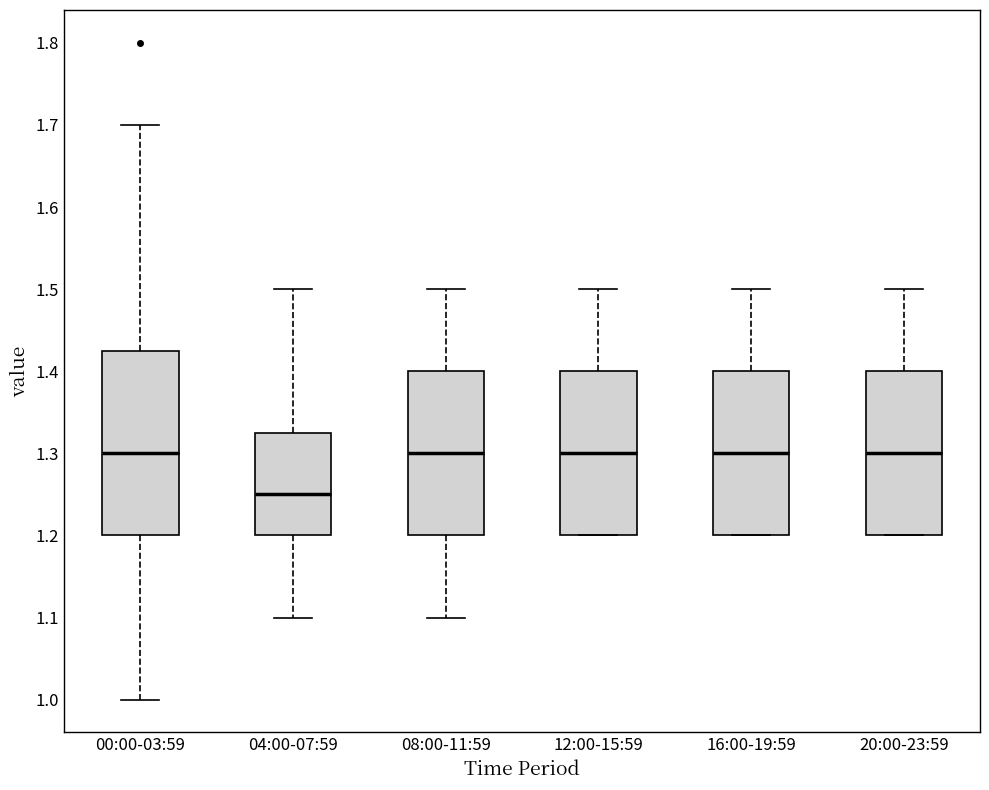

Reading left to right, transcribe this box plot: for each box, give where its median line is, the range the box spans, and where its two whiskers end, as read against the y-axis. The values are not printed on the chart, so give them approximately, as read against the axis.

00:00-03:59: median 1.30, box 1.20 to 1.43, whiskers 1.00 to 1.70
04:00-07:59: median 1.25, box 1.20 to 1.33, whiskers 1.10 to 1.50
08:00-11:59: median 1.30, box 1.20 to 1.40, whiskers 1.10 to 1.50
12:00-15:59: median 1.30, box 1.20 to 1.40, whiskers 1.20 to 1.50
16:00-19:59: median 1.30, box 1.20 to 1.40, whiskers 1.20 to 1.50
20:00-23:59: median 1.30, box 1.20 to 1.40, whiskers 1.20 to 1.50